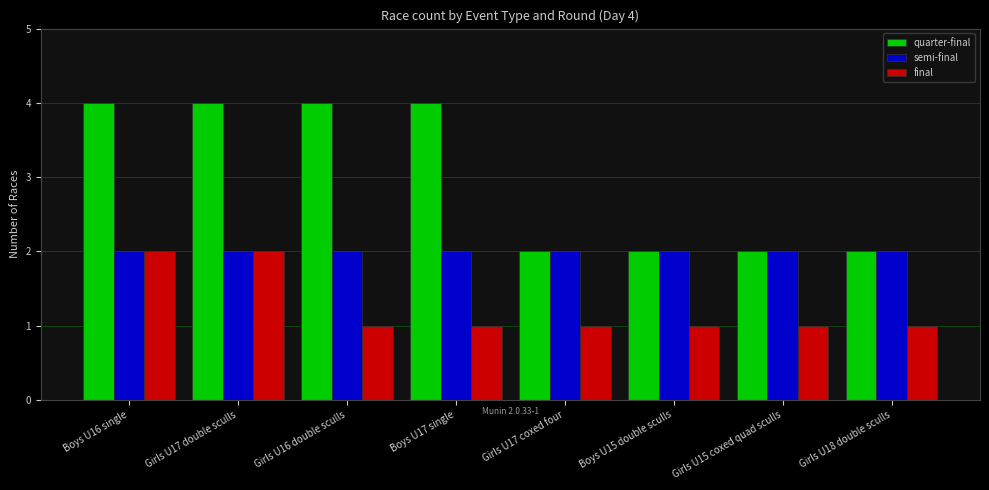

Reading left to right, transcribe all the data shown in this chart.

quarter-final: 4	4	4	4	2	2	2	2
semi-final: 2	2	2	2	2	2	2	2
final: 2	2	1	1	1	1	1	1